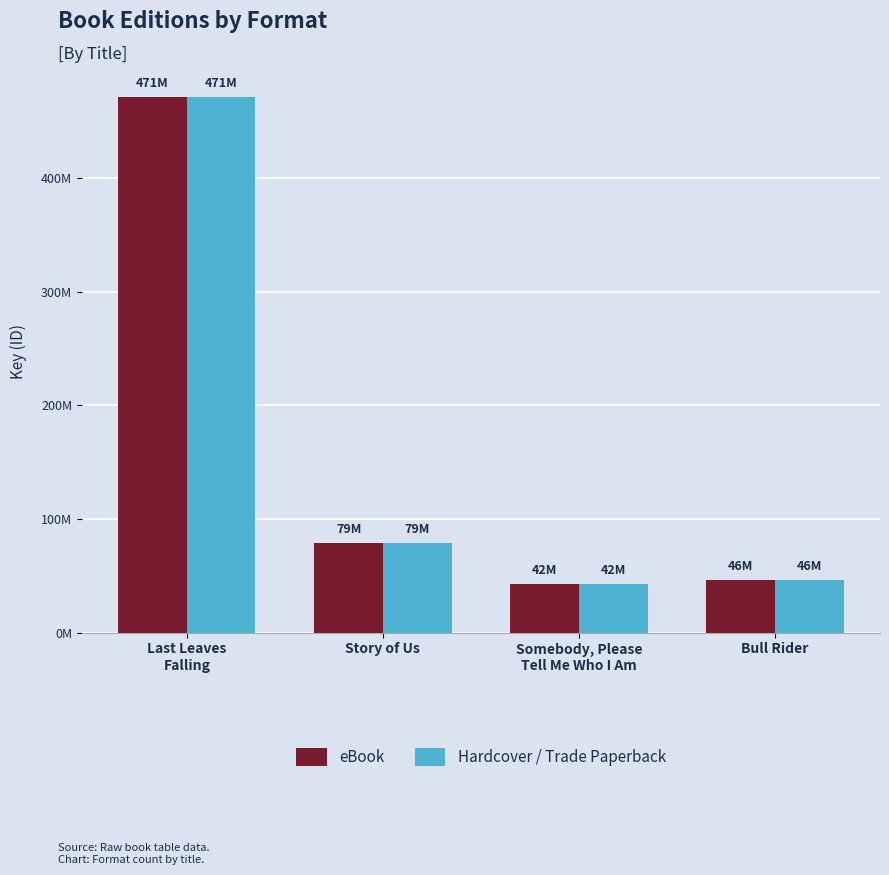

What are all the series names shown in the legend?

eBook, Hardcover / Trade Paperback